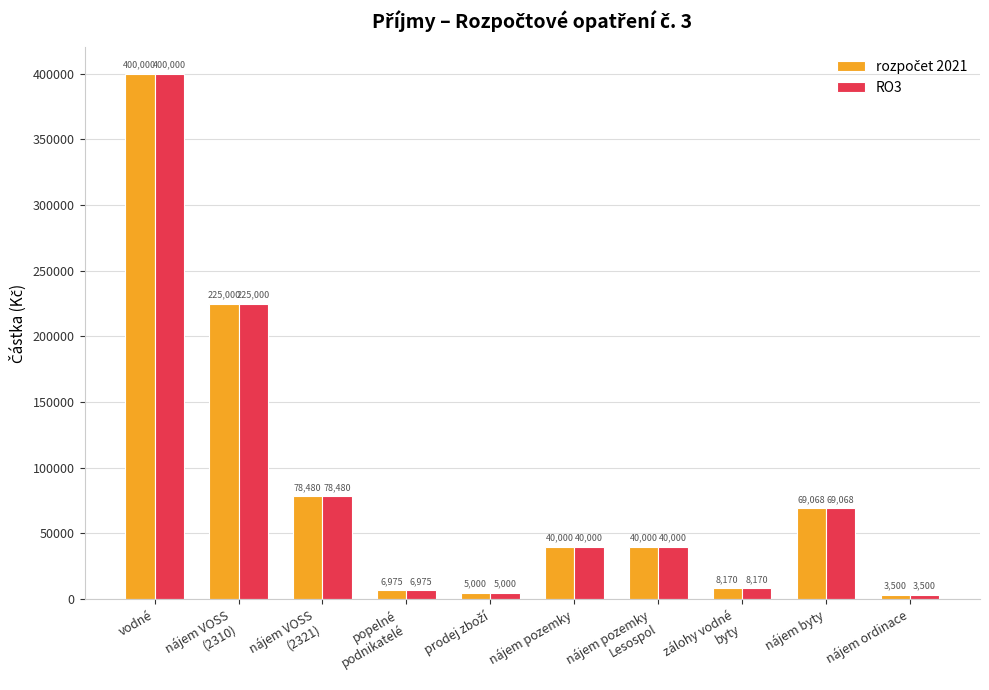

Is it true that RO3 equals 3500 at nájem ordinace?

True